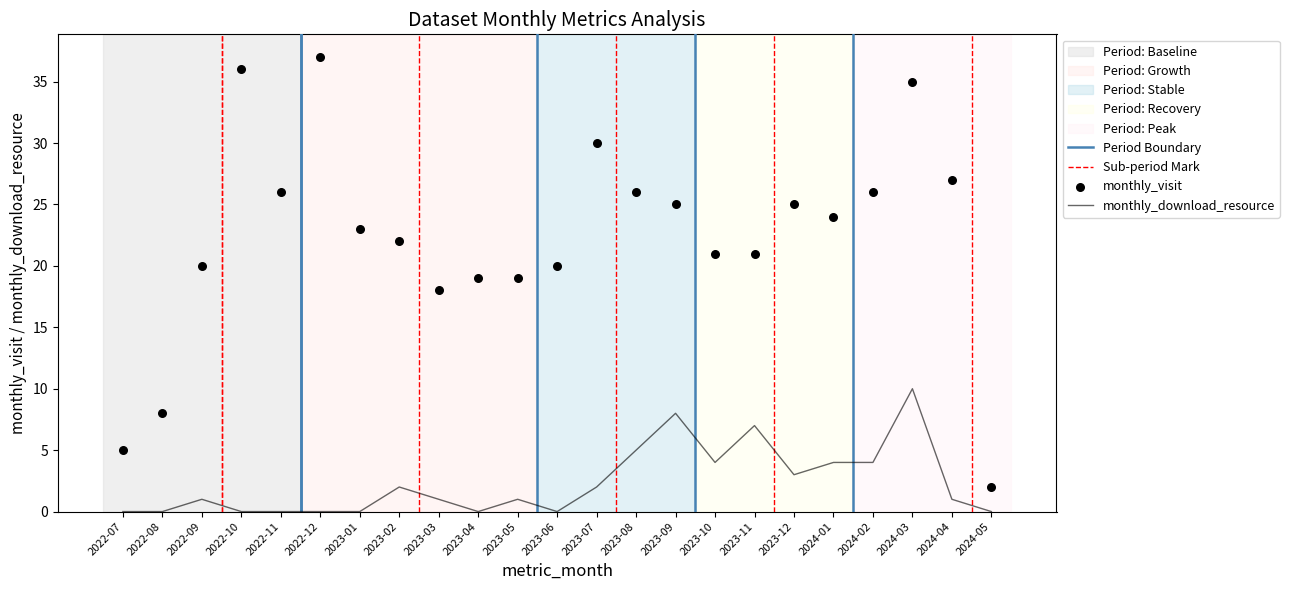

Which series has the widest spread of Y values?

monthly_visit